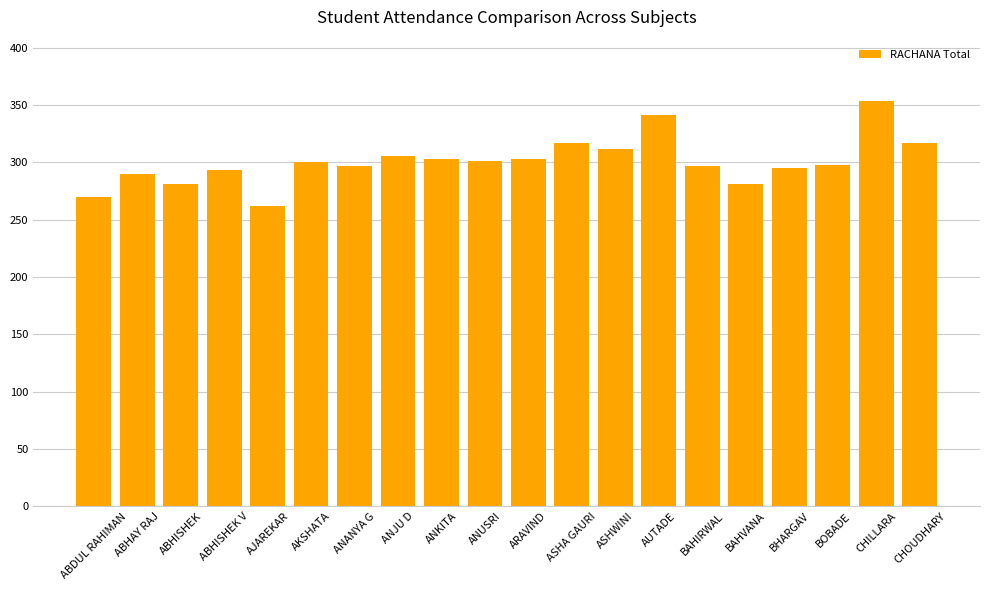

What is the label of the 15th bar from the left?

BAHIRWAL